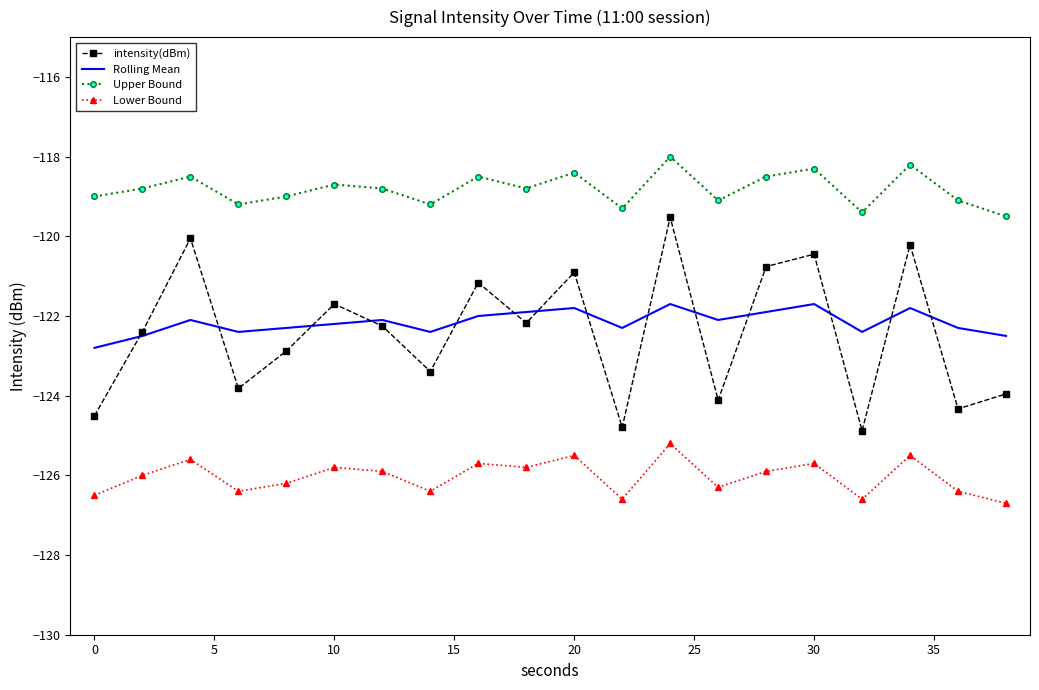

In intensity(dBm), how many points are higher than both neighbors (excluding endpoints)?

7